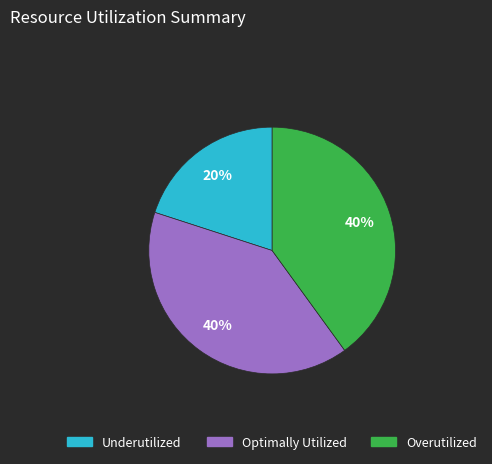

Is there any slice that represents more than half of the pie?

No